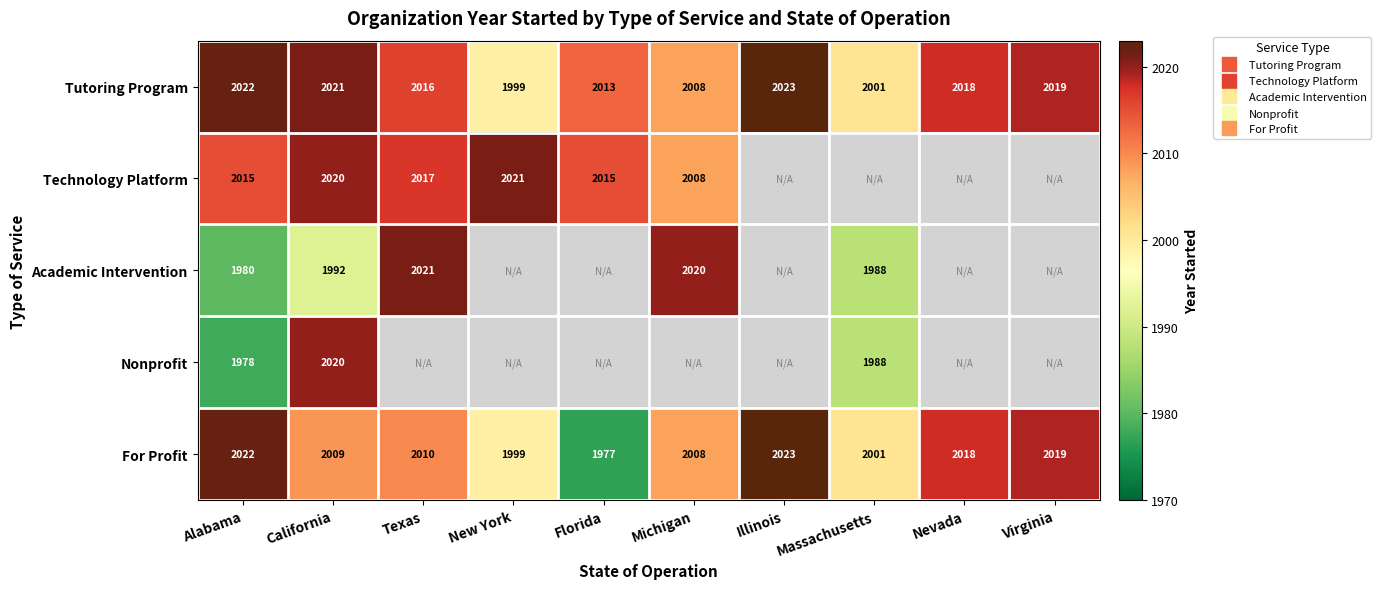

Rank the series by their maximum value, from highest to lowest.

Tutoring Program, For Profit, Technology Platform, Academic Intervention, Nonprofit